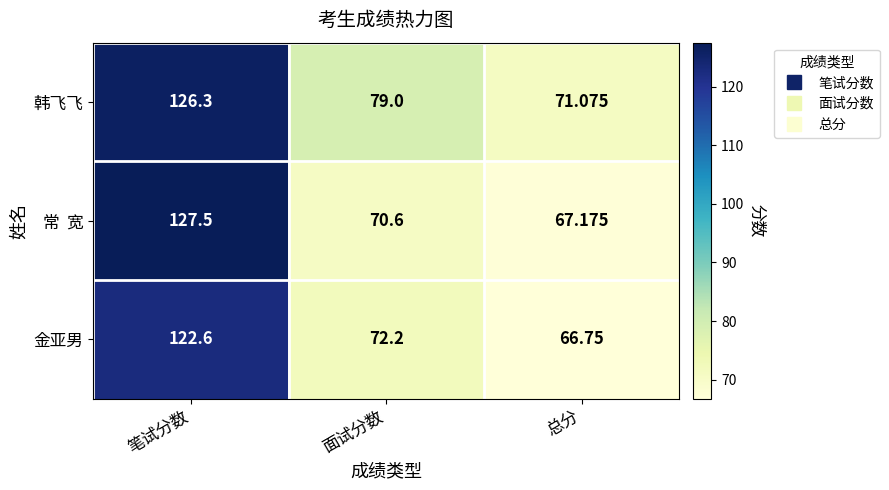

List the labels in order of 韩飞飞 value, largest first.

笔试分数, 面试分数, 总分